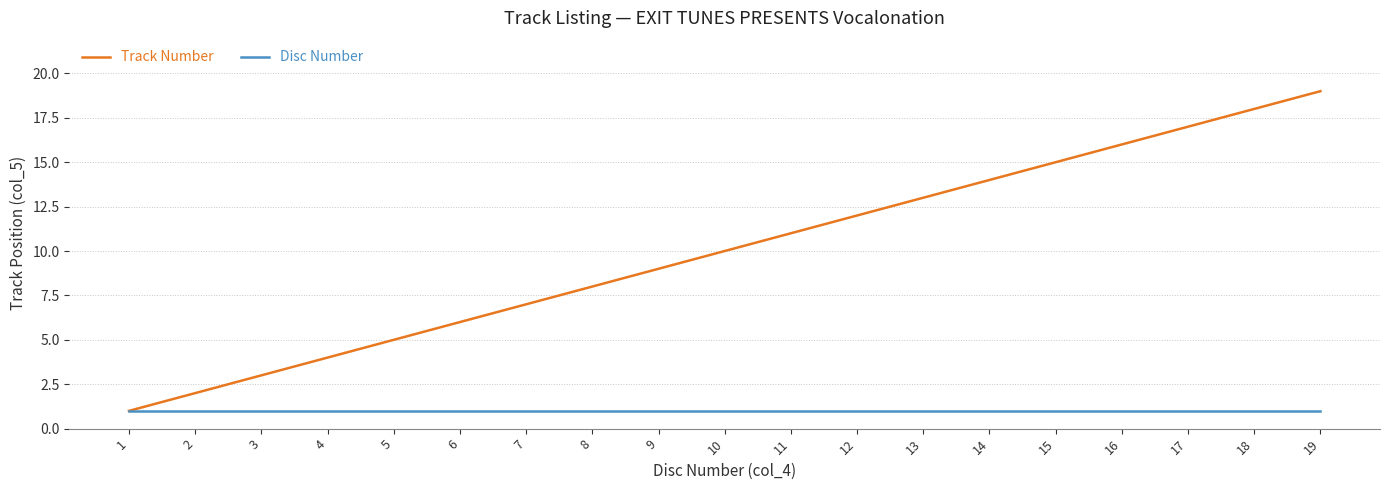

At which category is the sum across all series the highest?

19